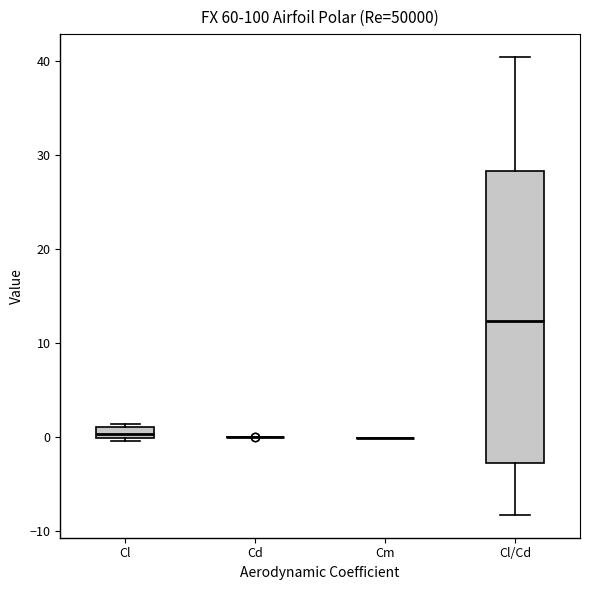

Comparing the boxes themselves (not the whiskers), which one is the tallest?

Cl/Cd